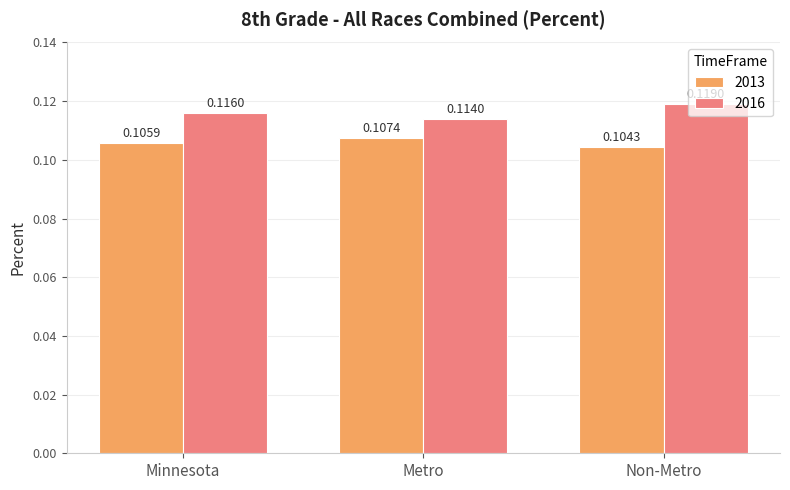

At which label does 2013 reach its minimum?

Non-Metro